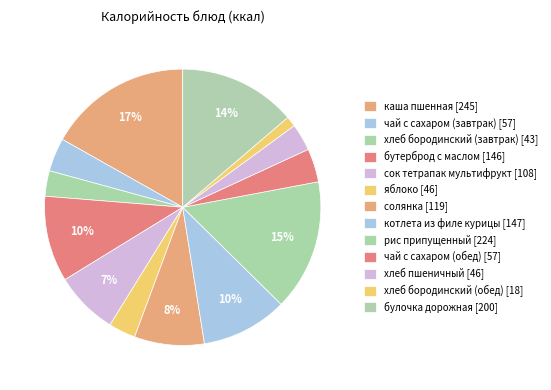

What is the largest slice in the pie chart?

каша пшенная